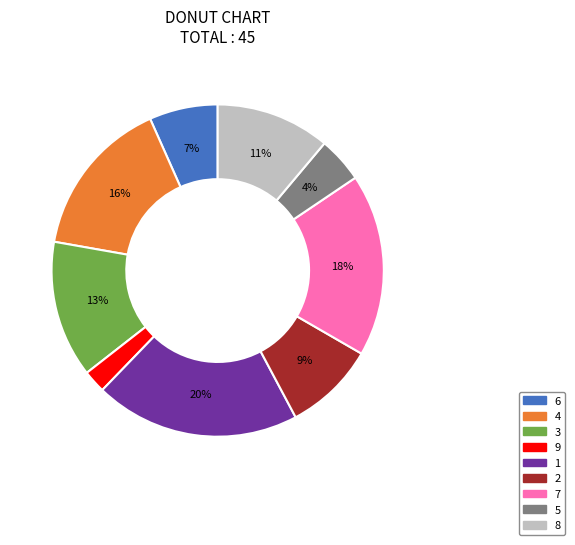

To the nearest percent, what is the difference between the largest and smallest slice percentages?

18%